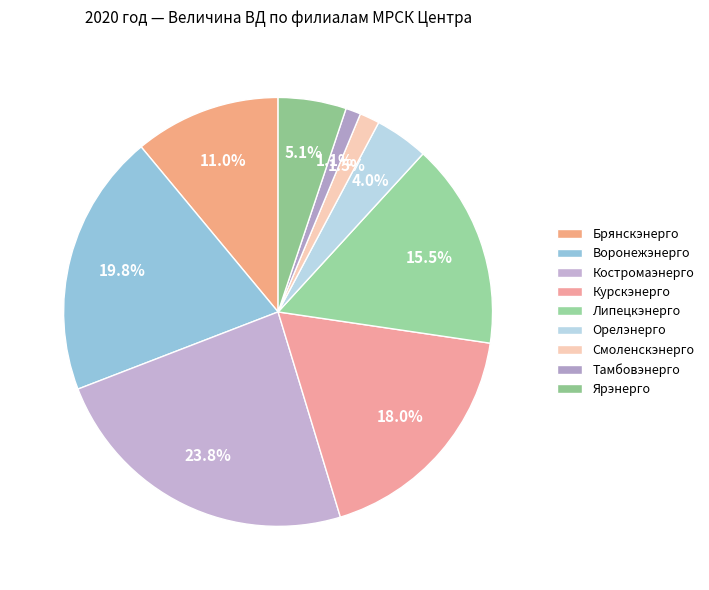

True or false: Костромаэнерго accounts for 24% of the total.

True